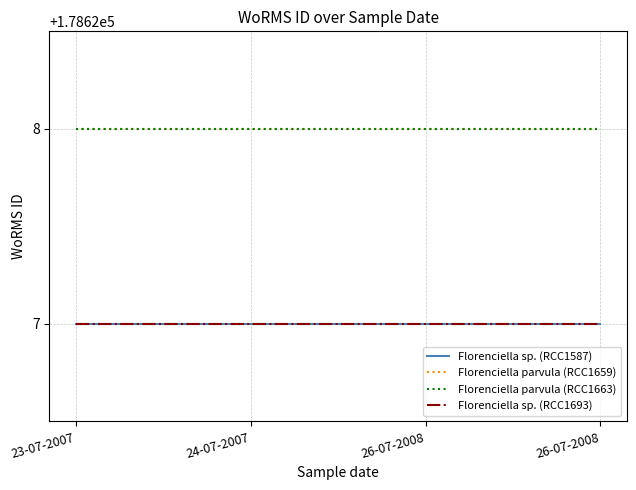

Does the chart display data point markers on the line(s)?

No